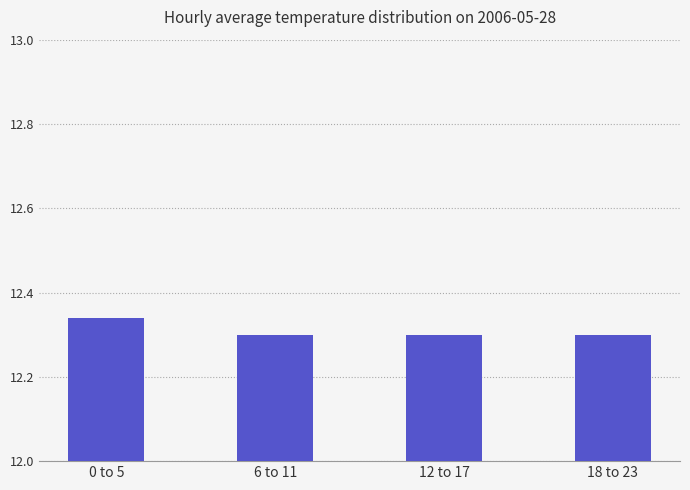

At which category does the chart reach its peak across all series?

0 to 5